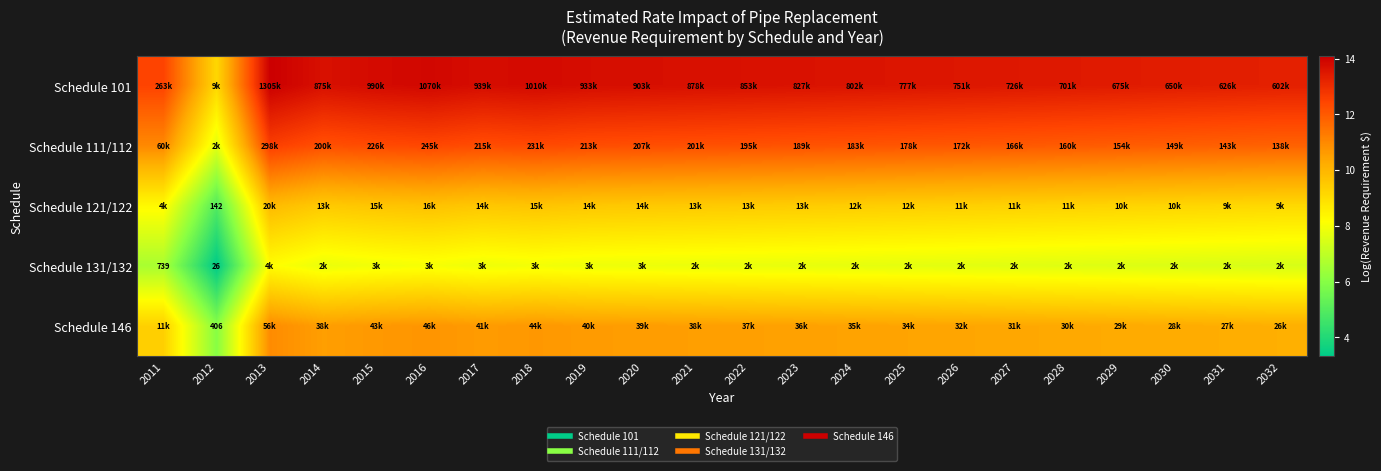

How many distinct data groups are displayed?

5